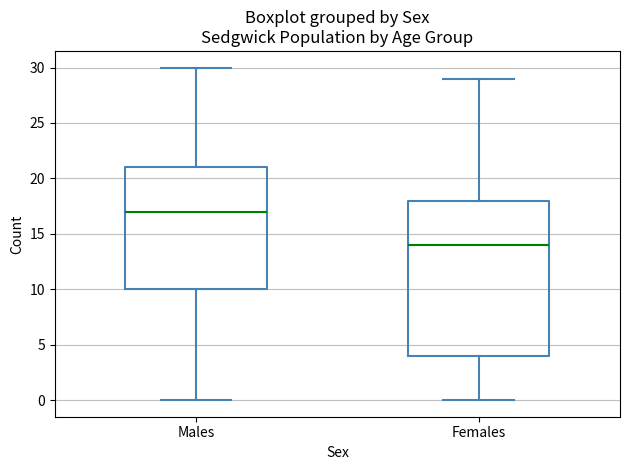

Comparing the boxes themselves (not the whiskers), which one is the tallest?

Females